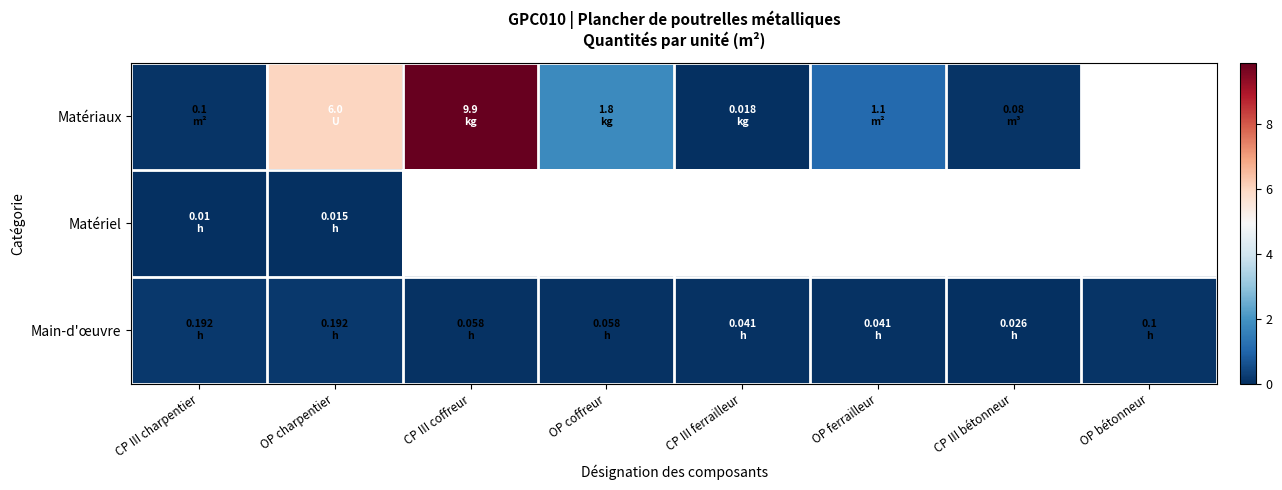

List the series in order of their peak value, highest first.

Matériaux, Main-d'œuvre, Matériel